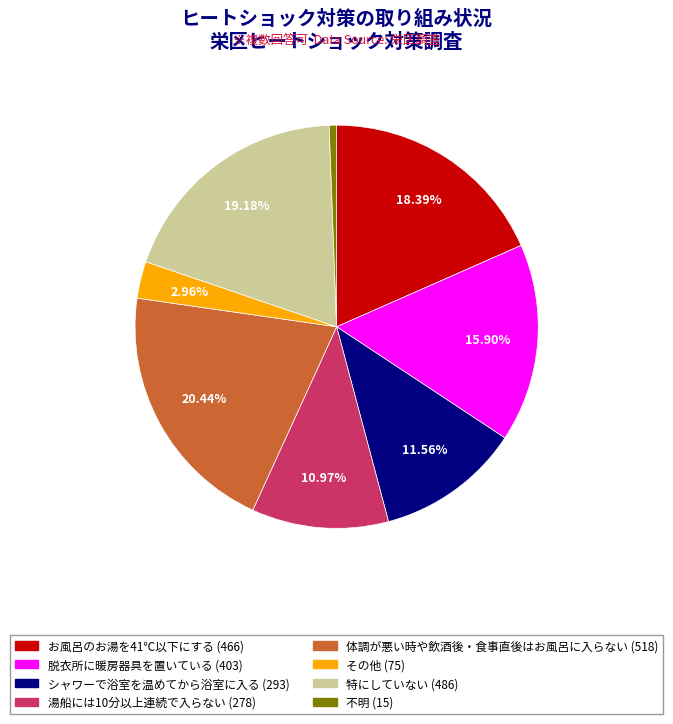

Rank the categories by value from highest to lowest.

体調が悪い時や飲酒後・食事直後はお風呂に入らない, 特にしていない, お風呂のお湯を41℃以下にする, 脱衣所に暖房器具を置いている, シャワーで浴室を温めてから浴室に入る, 湯船には10分以上連続で入らない, その他, 不明